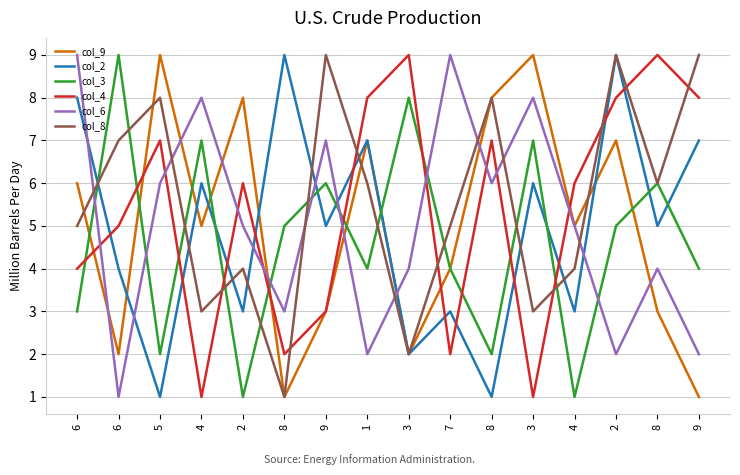

Reading left to right, extract all data points from this chart.

col_9: 6	2	9	5	8	1	3	7	2	4	8	9	5	7	3	1
col_2: 8	4	1	6	3	9	5	7	2	3	1	6	3	9	5	7
col_3: 3	9	2	7	1	5	6	4	8	4	2	7	1	5	6	4
col_4: 4	5	7	1	6	2	3	8	9	2	7	1	6	8	9	8
col_6: 9	1	6	8	5	3	7	2	4	9	6	8	5	2	4	2
col_8: 5	7	8	3	4	1	9	6	2	5	8	3	4	9	6	9